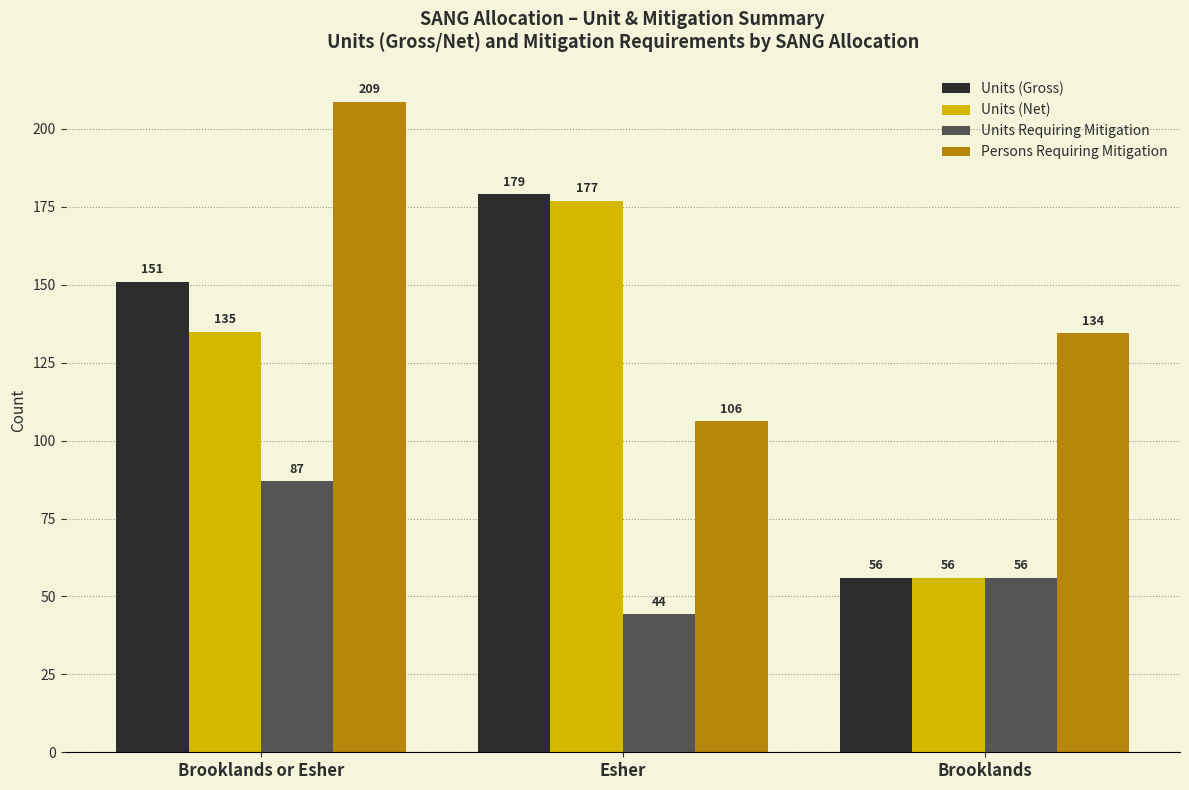

What is the greatest value displayed?

208.8